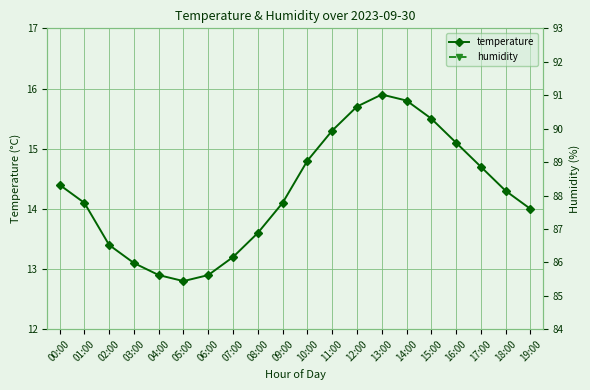

What is the spread (max minus min) of values at 18:00?

73.6